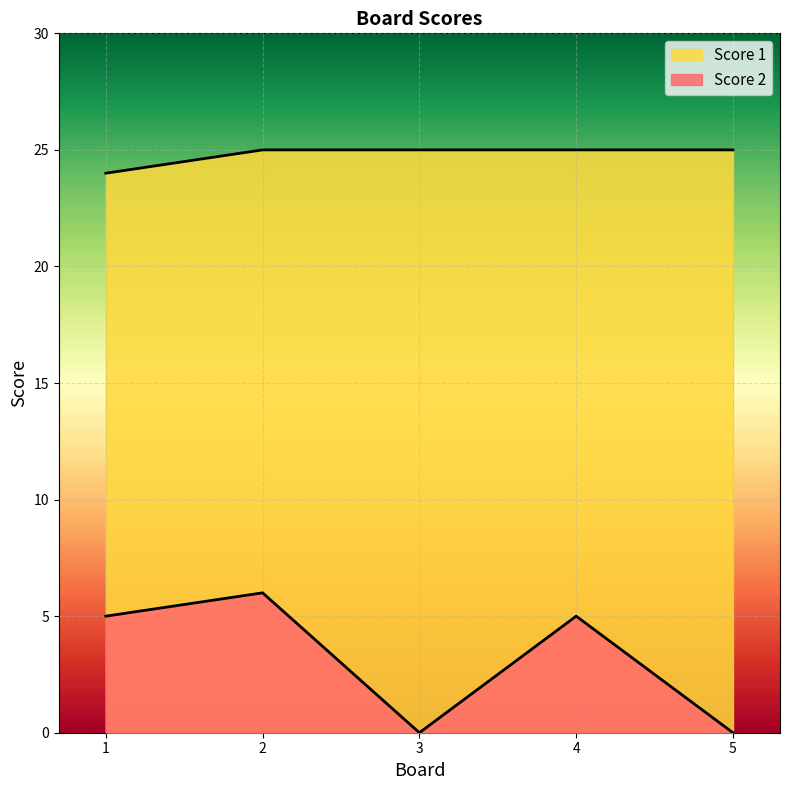

Reading right to left, transcribe all the data shown in this chart.

Score 2: 0	5	0	6	5
Score 1: 25	25	25	25	24